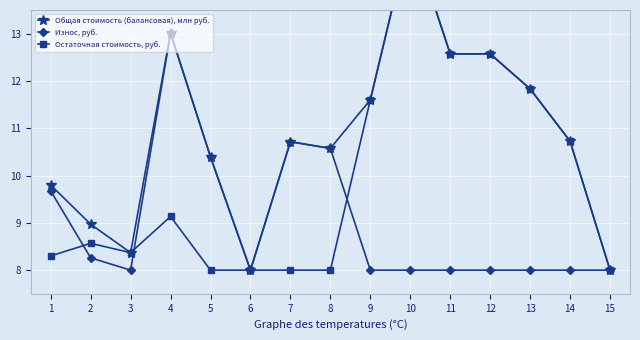

How many categories are shown in the chart?

15